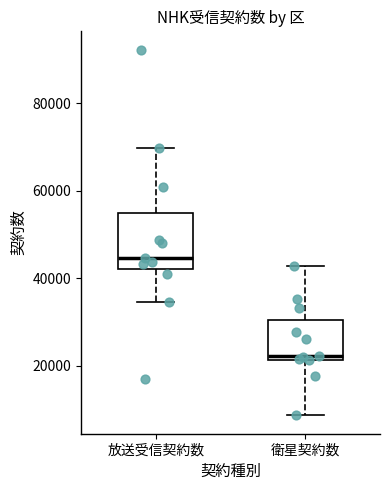

Which box is the tallest, from its lower edge to its upper edge?

放送受信契約数